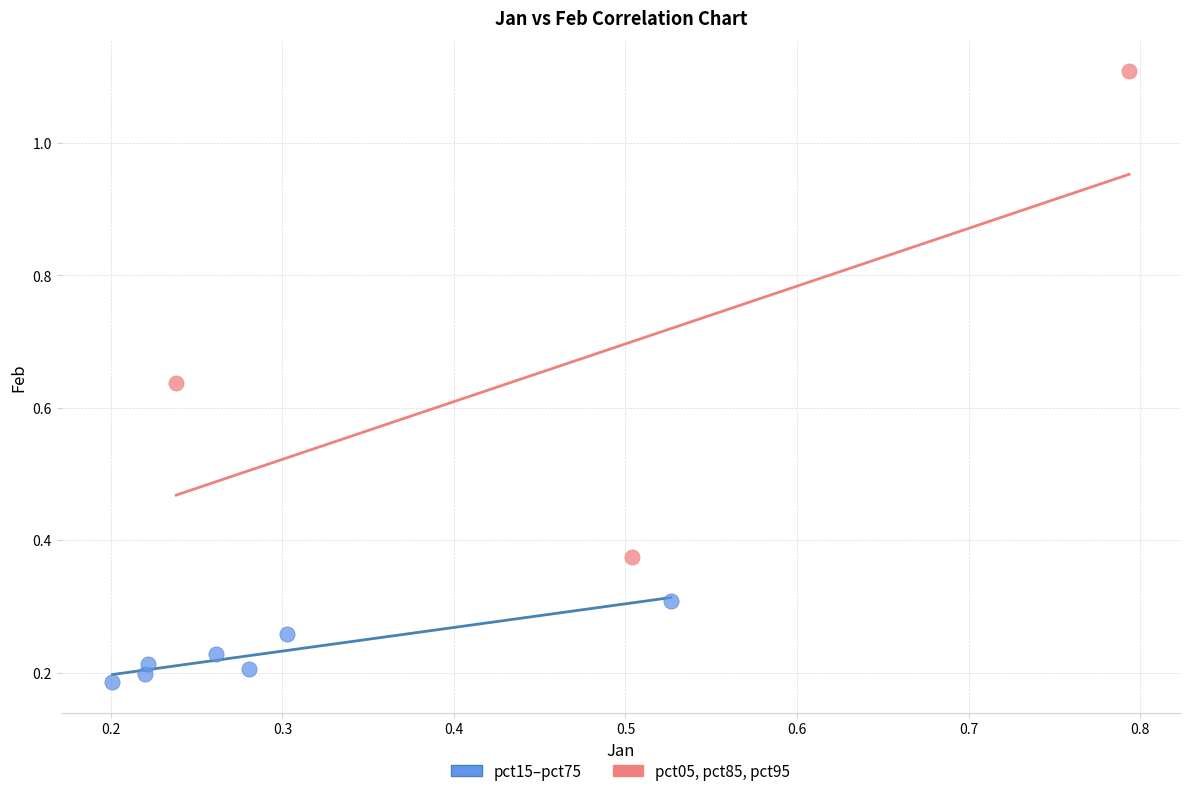

Which series contains the highest Y value?

pct05, pct85, pct95